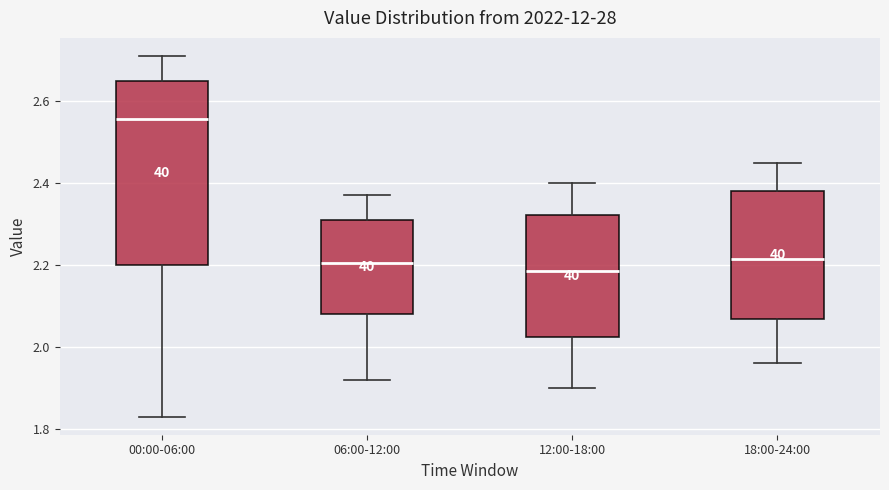

Comparing the boxes themselves (not the whiskers), which one is the tallest?

00:00-06:00